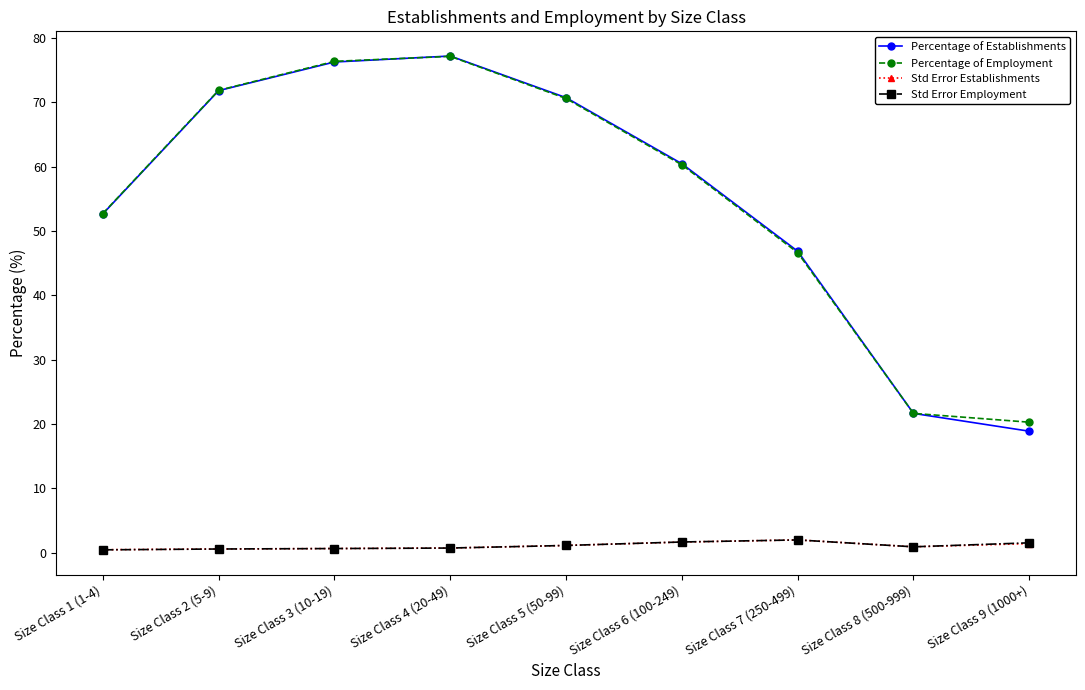

At how many categories does at least one series exceed 13?

9